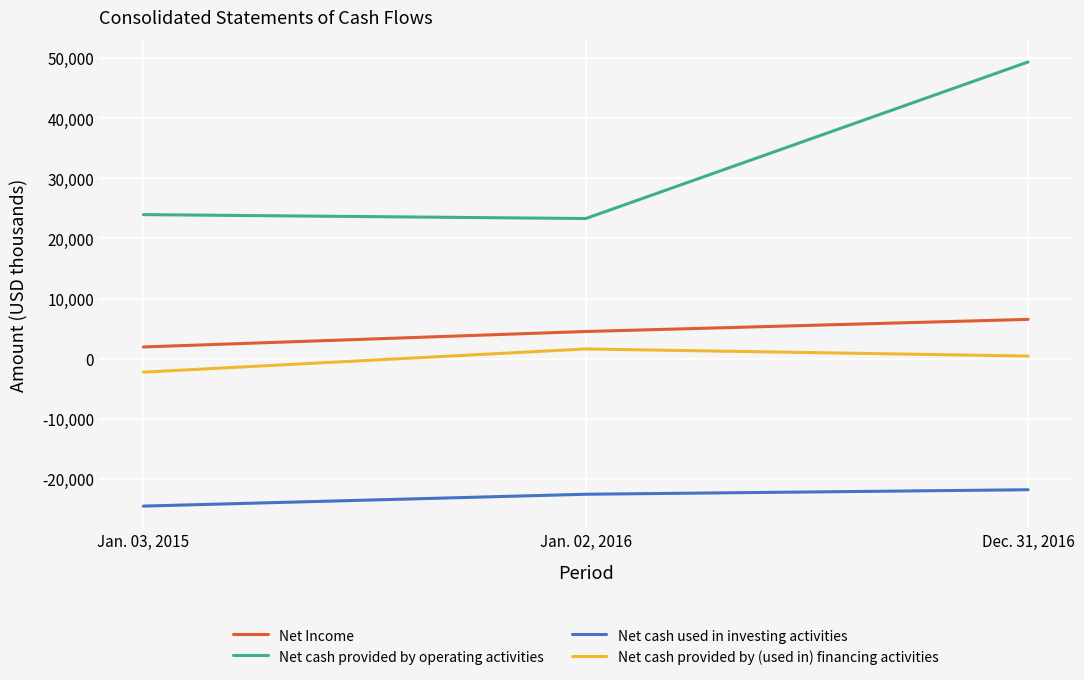

What is the difference between the maximum and minimum values in the Net cash provided by operating activities series?

26039